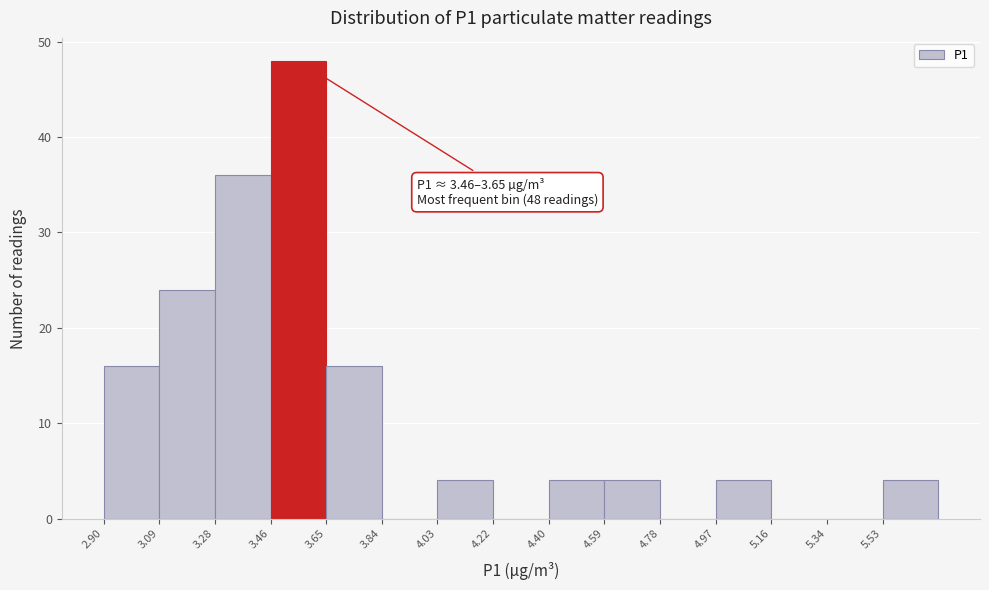

Which range on the x-axis has the tallest bar?

3.464 to 3.652